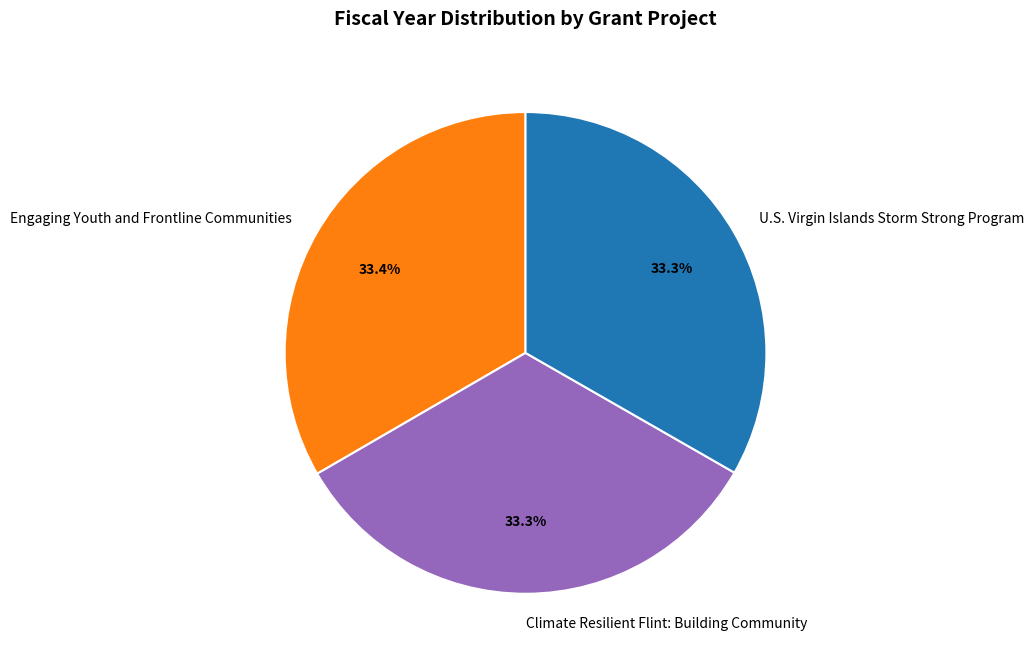

Combined, do Engaging Youth and Frontline Communities and U.S. Virgin Islands Storm Strong Program account for over 50%?

Yes